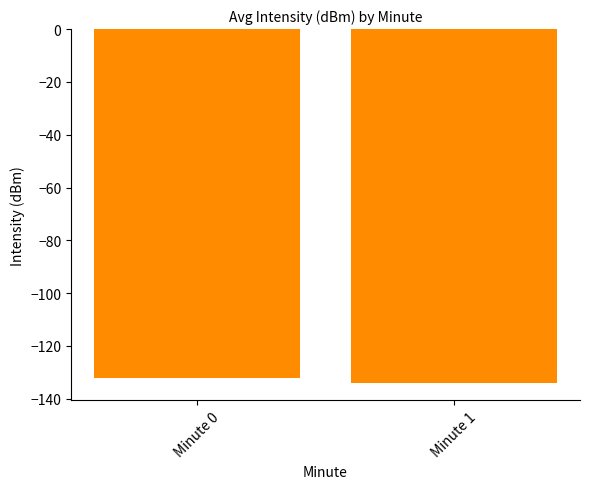

Which label corresponds to the smallest value in the chart?

Minute 1